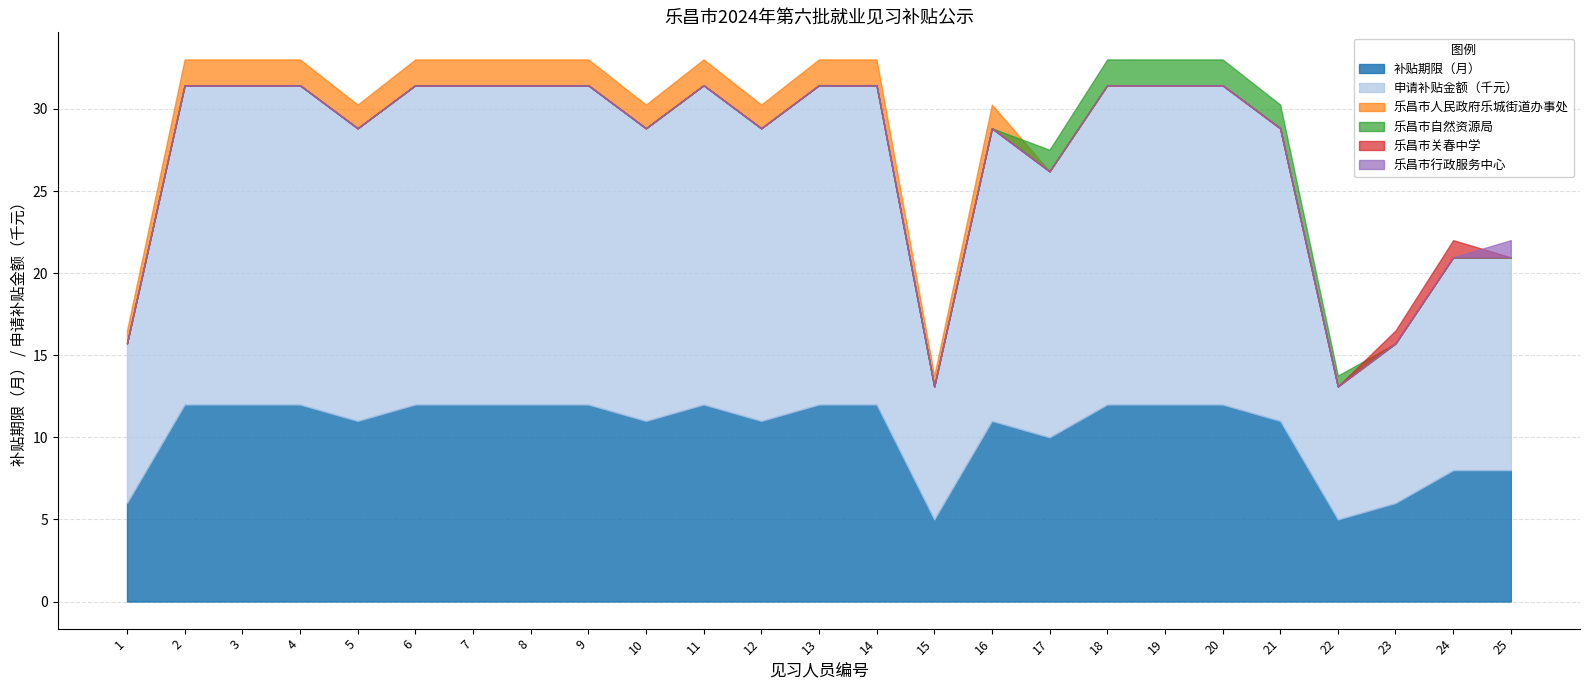

Rank the categories by 补贴期限（月） value from highest to lowest.

2, 3, 4, 6, 7, 8, 9, 11, 13, 14, 18, 19, 20, 5, 10, 12, 16, 21, 17, 24, 25, 1, 23, 15, 22